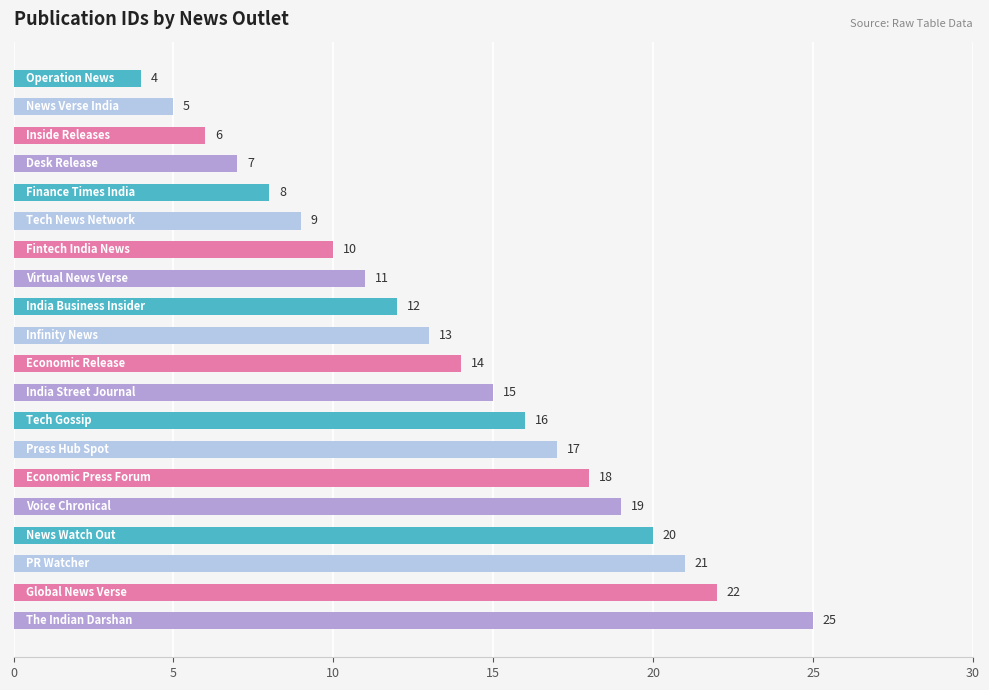

How many distinct data groups are displayed?

1